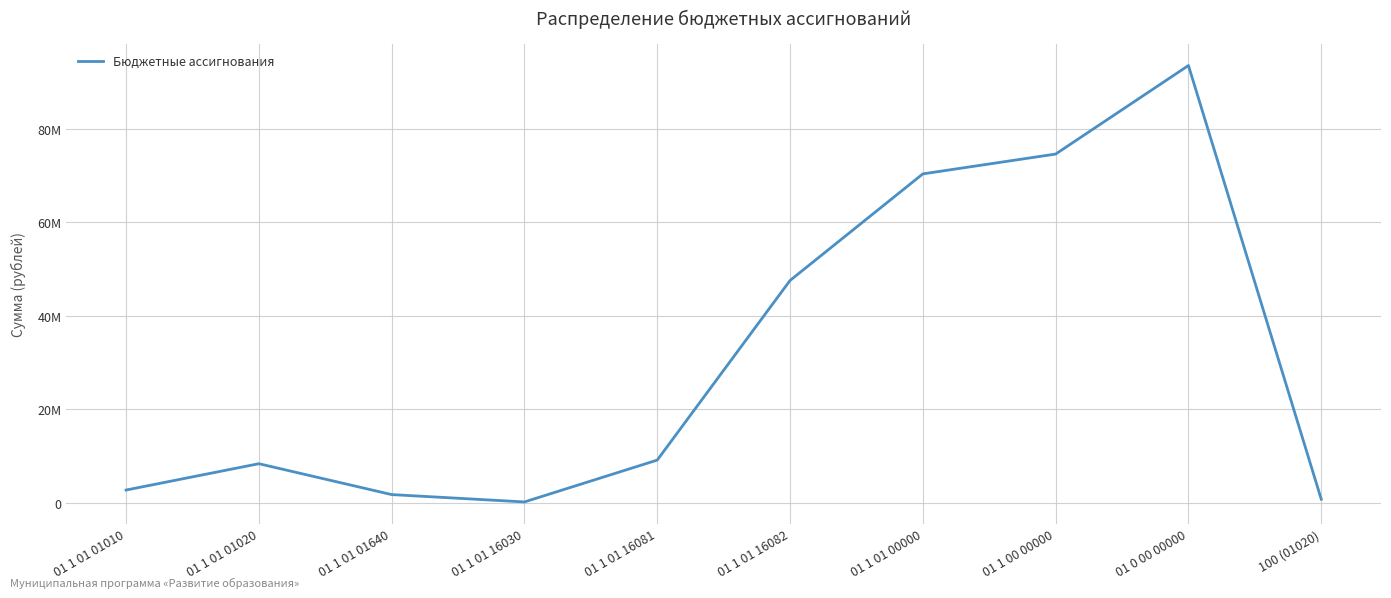

Rank the categories by value from lowest to highest.

01 1 01 16030, 100 (01020), 01 1 01 01640, 01 1 01 01010, 01 1 01 01020, 01 1 01 16081, 01 1 01 16082, 01 1 01 00000, 01 1 00 00000, 01 0 00 00000